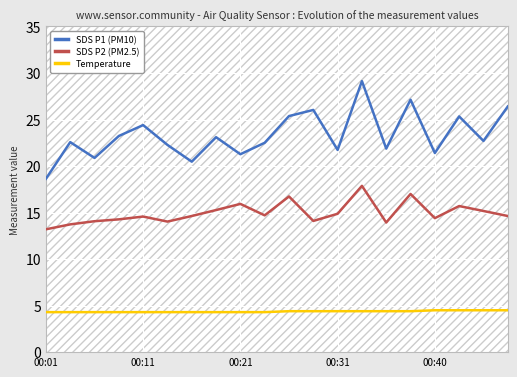

True or false: SDS P2 (PM2.5) and Temperature intersect in this chart.

False